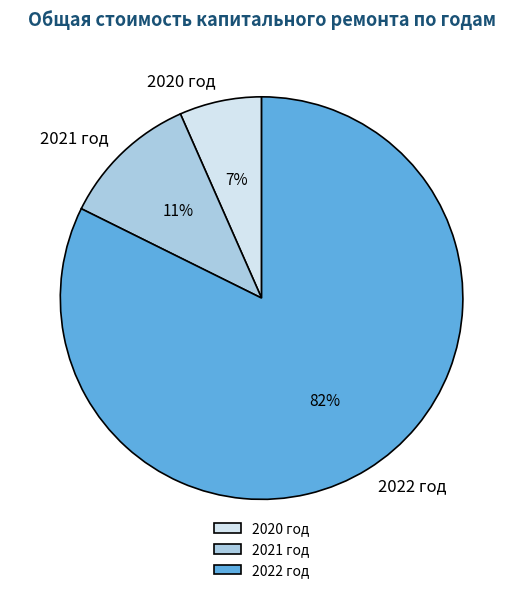

True or false: 2022 год accounts for 82% of the total.

True